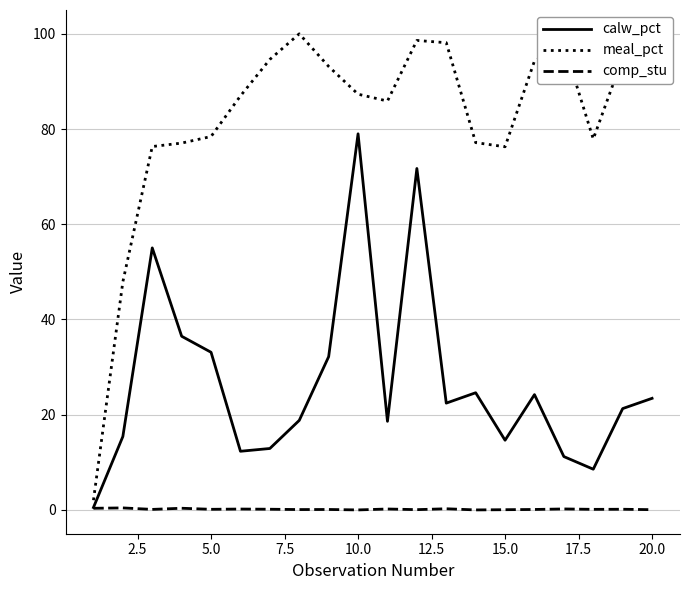

What is the maximum value shown in the chart?

100.0